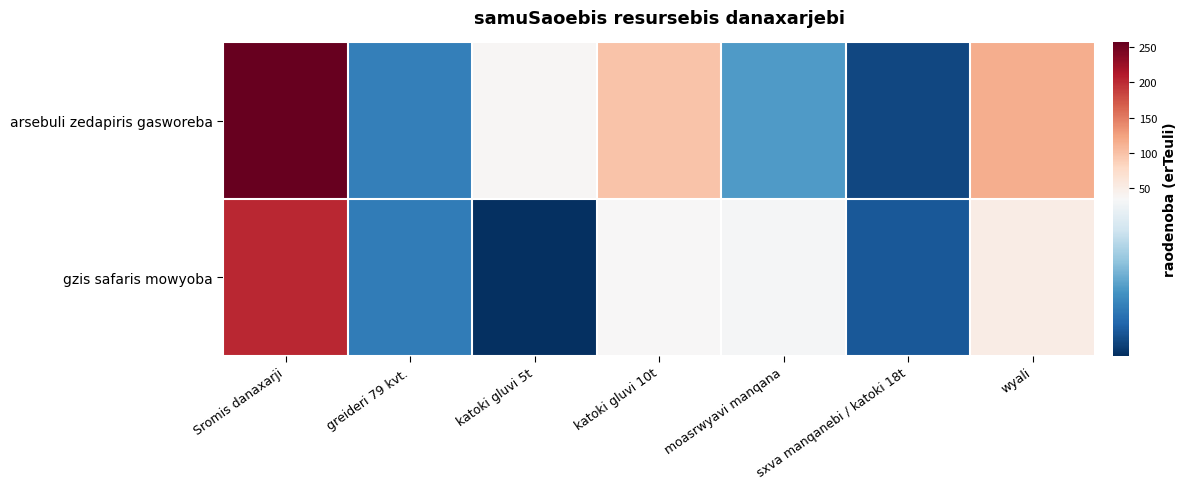

Which series changed the most between greideri 79 kvt. and moasrwyavi manqana?

gzis safaris mowyoba